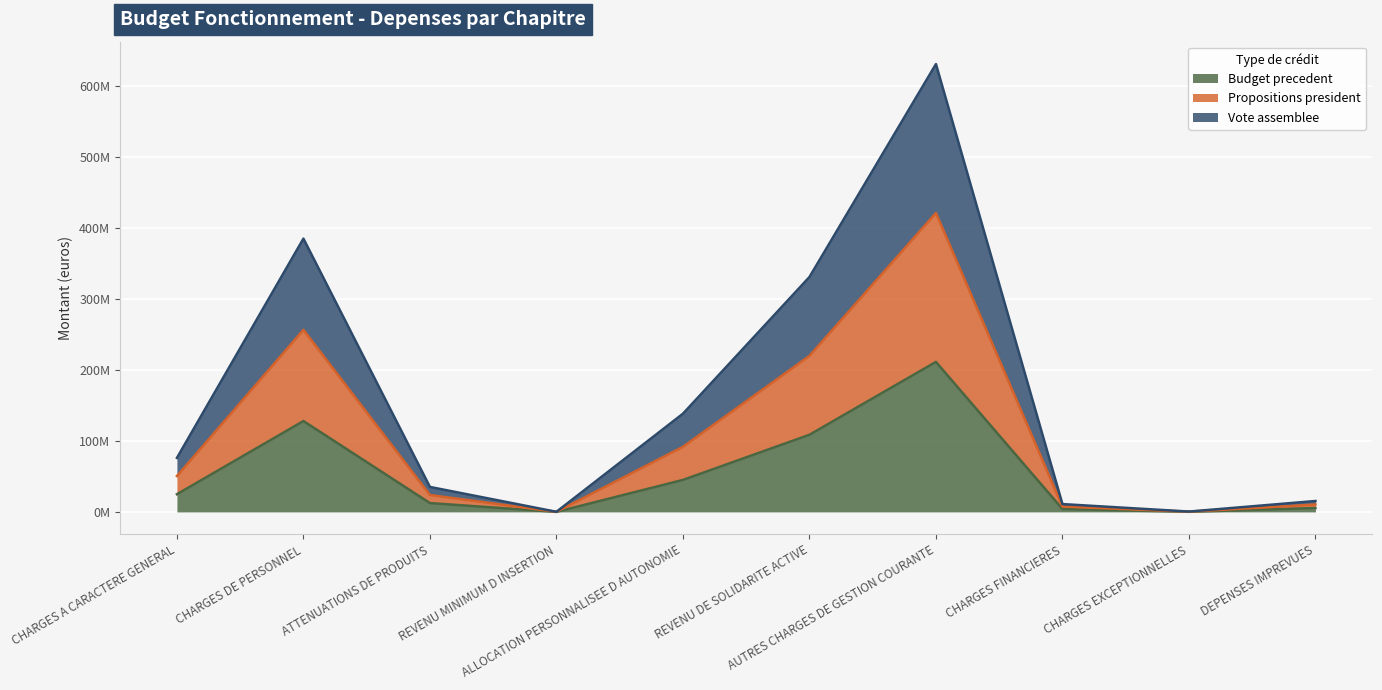

Rank the series by their average value, from highest to lowest.

Propositions president, Vote assemblee, Budget precedent